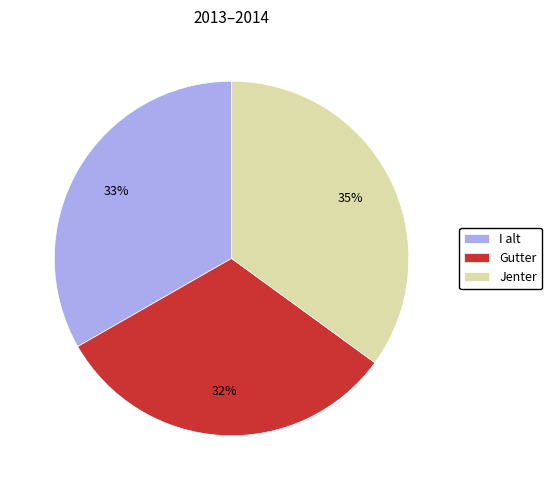

How many slices are in this pie chart?

3